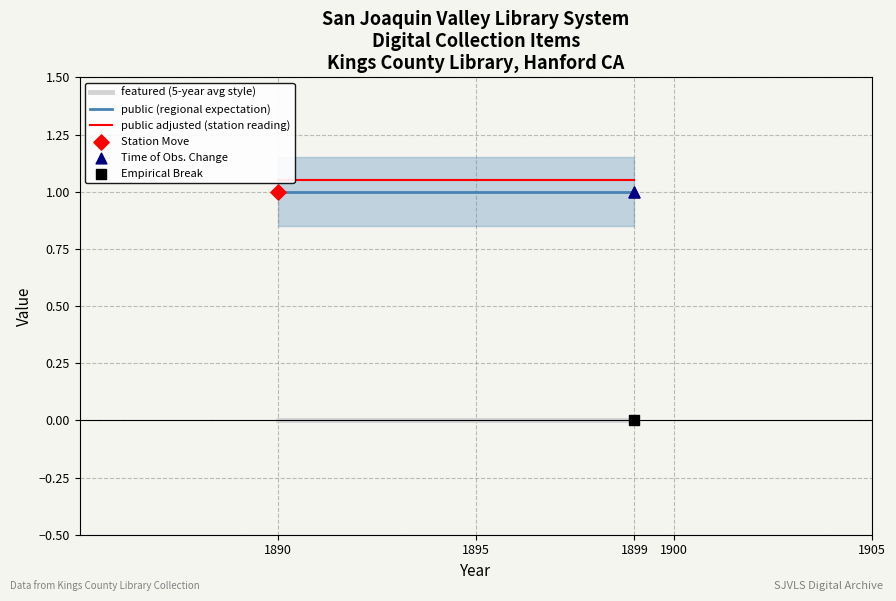

At which category is the sum across all series the highest?

1890